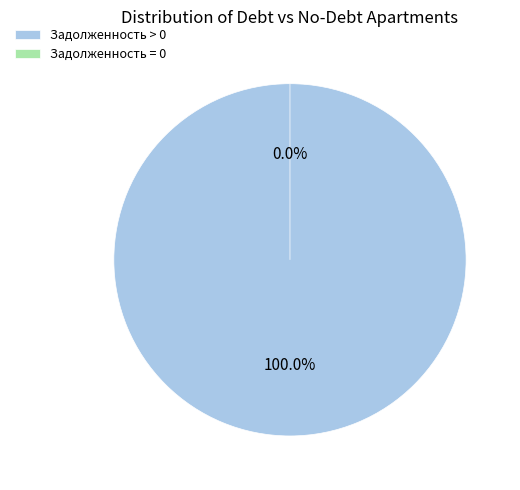

Is 6 the majority of the pie?

No